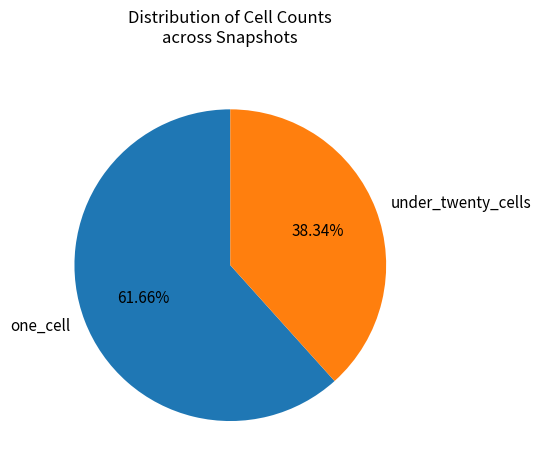

What is the ratio of the value at one_cell to the value at under_twenty_cells?

1.6